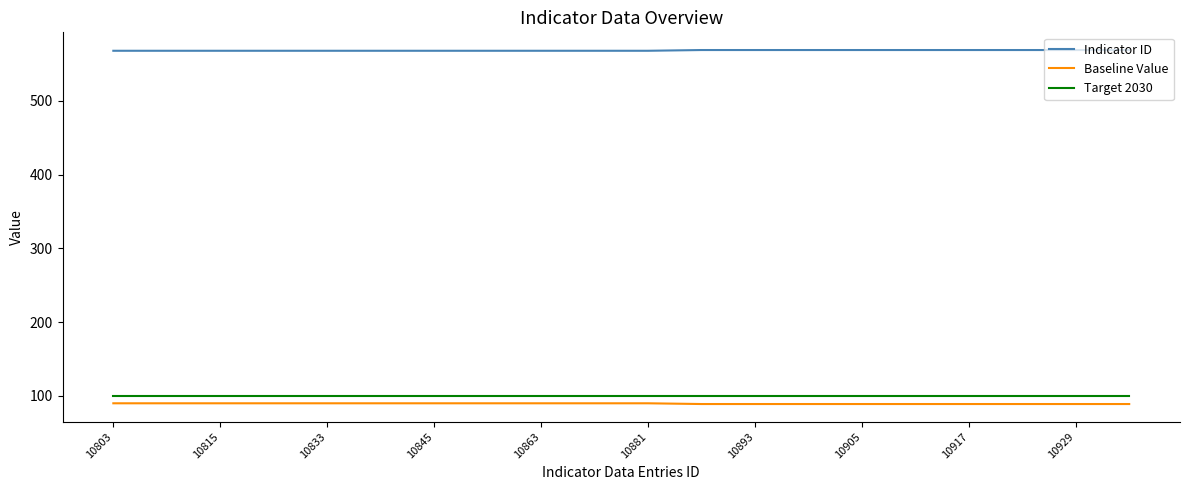

What are all the series names shown in the legend?

Indicator ID, Baseline Value, Target 2030